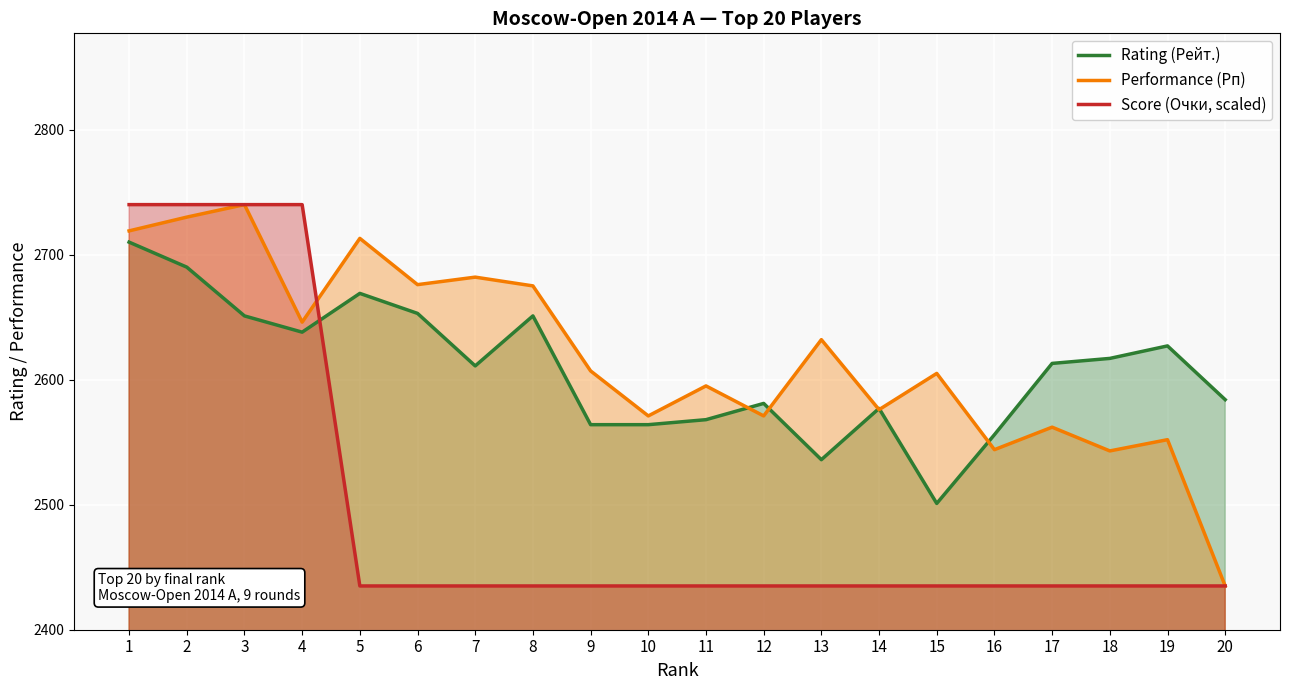

What value does the Rating (Рейт.) series have at 18?

2617.0